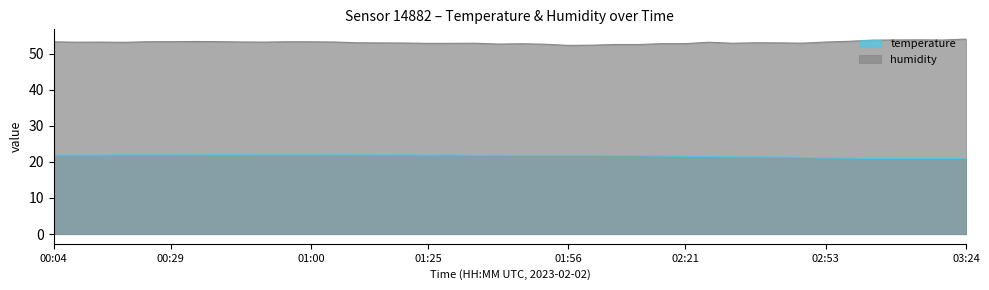

True or false: temperature and humidity intersect in this chart.

False